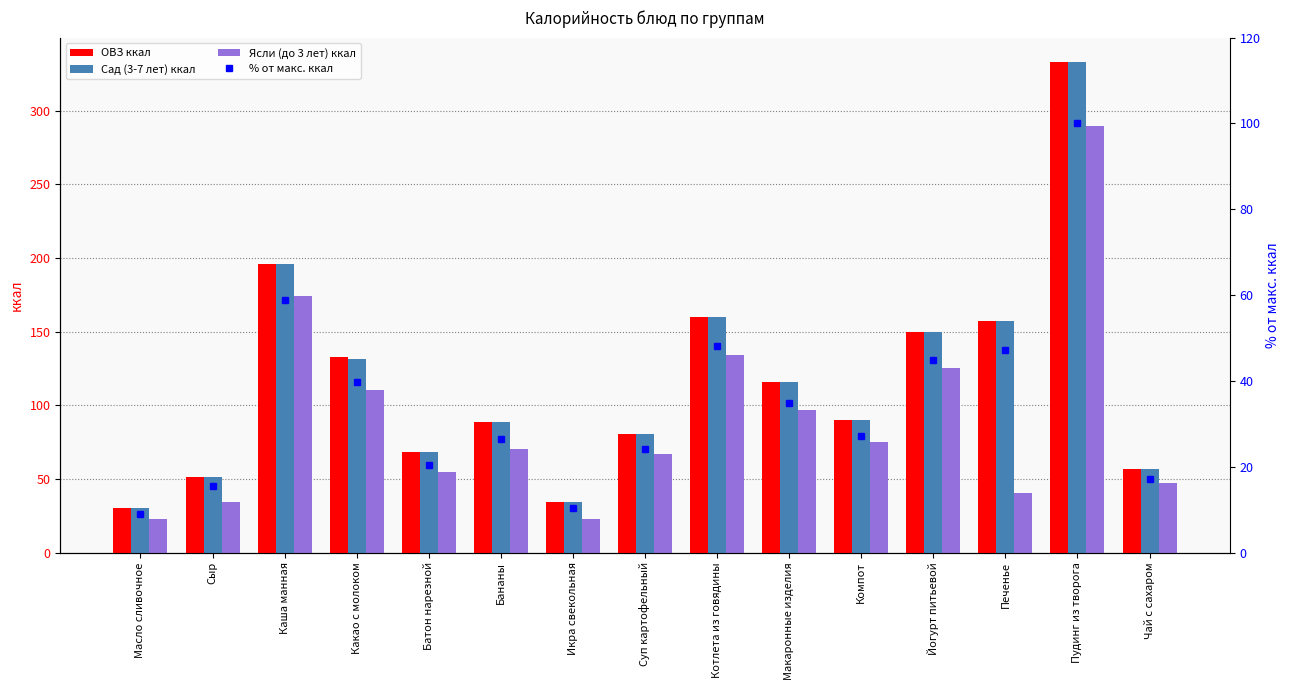

The value of Сад (3-7 лет) ккал at Масло сливочное is 29.9. True or false?

True